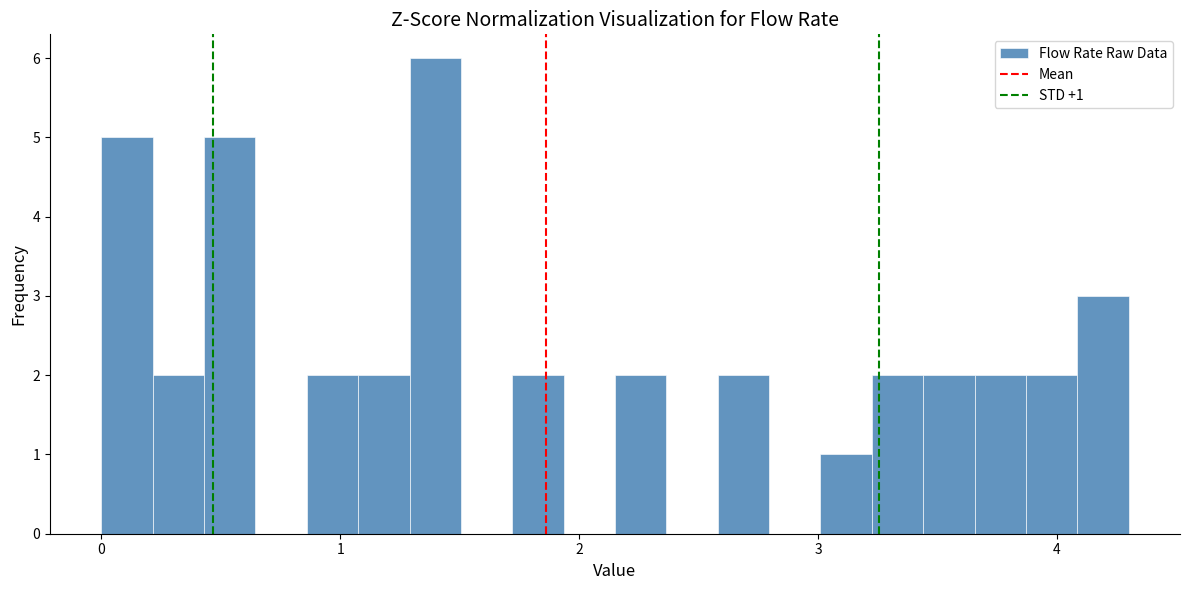

Read against the x-axis, roughly where is the centre of the tallest bar?

1.4